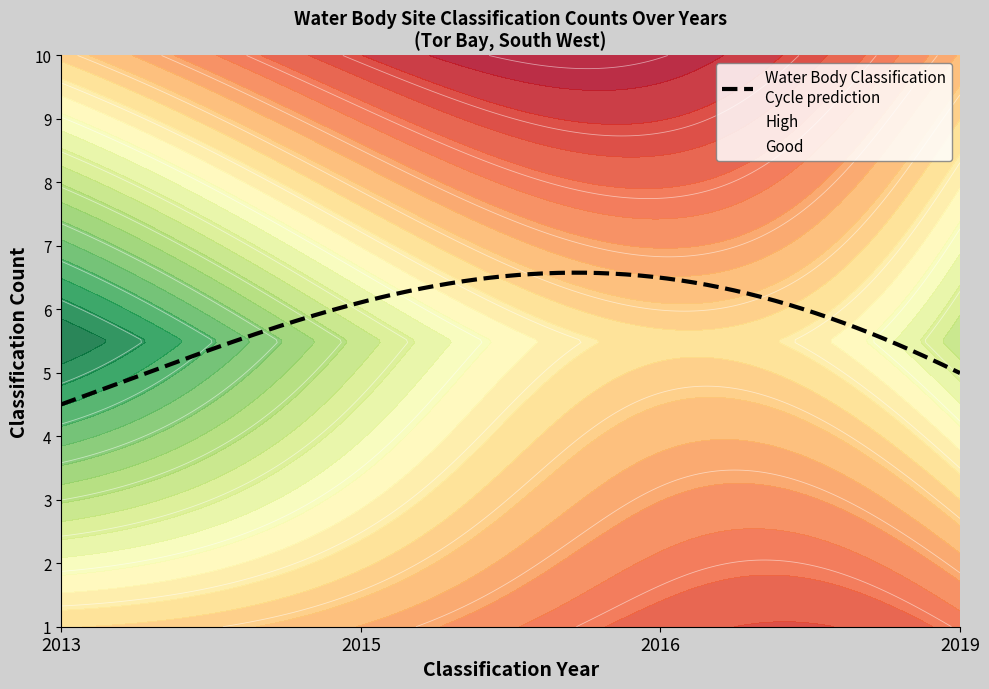

True or false: High has a value of 2015 at 7.

True